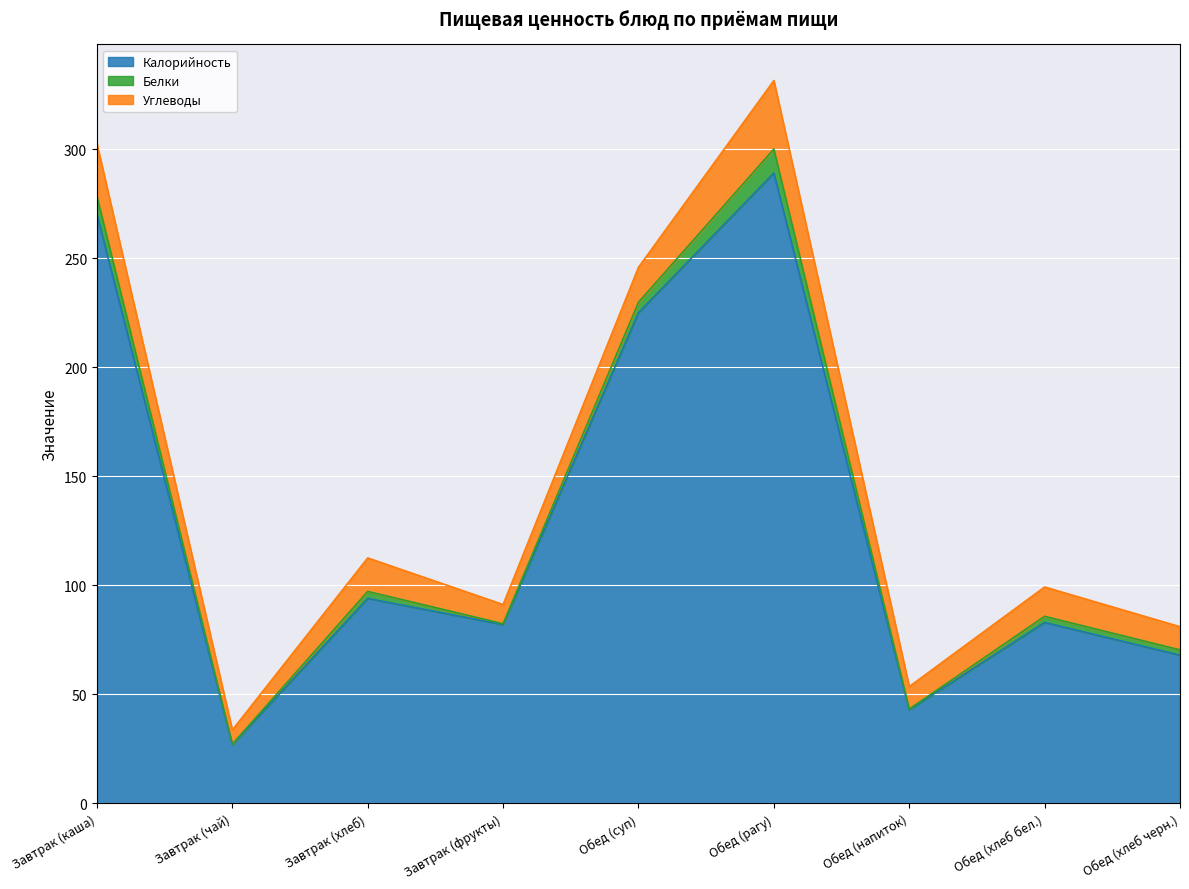

Which category has the lowest value in the Белки series?

Завтрак (чай)